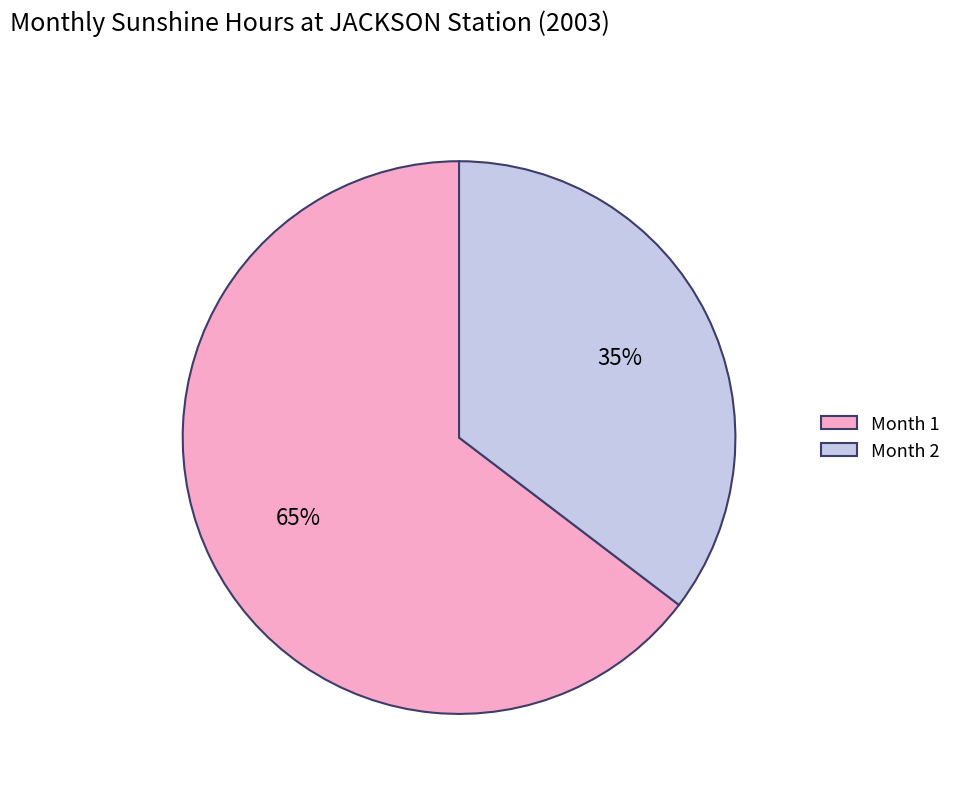

To the nearest percent, what portion does Month 1 represent?

65%